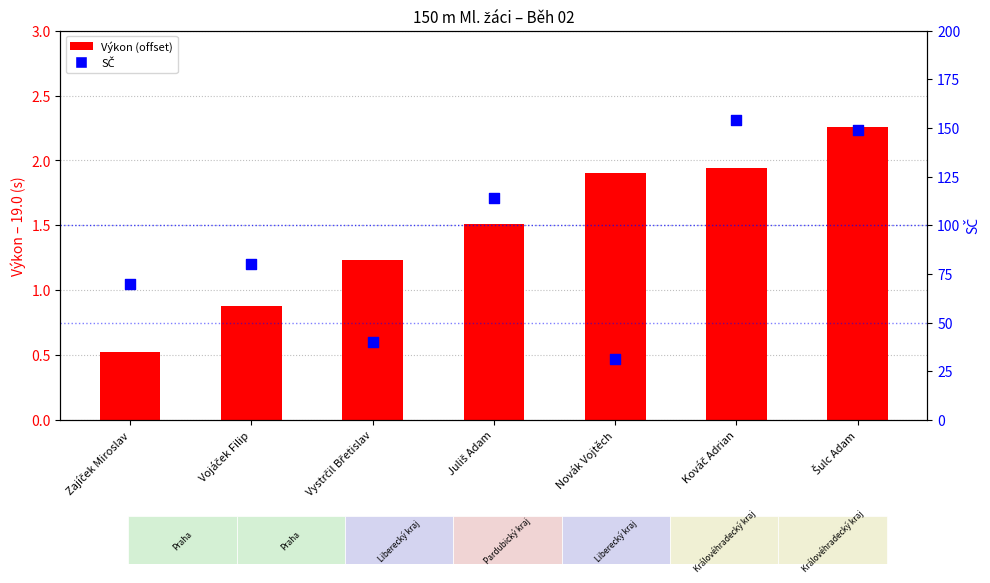

What is the total value across all series at Šulc Adam?

151.3